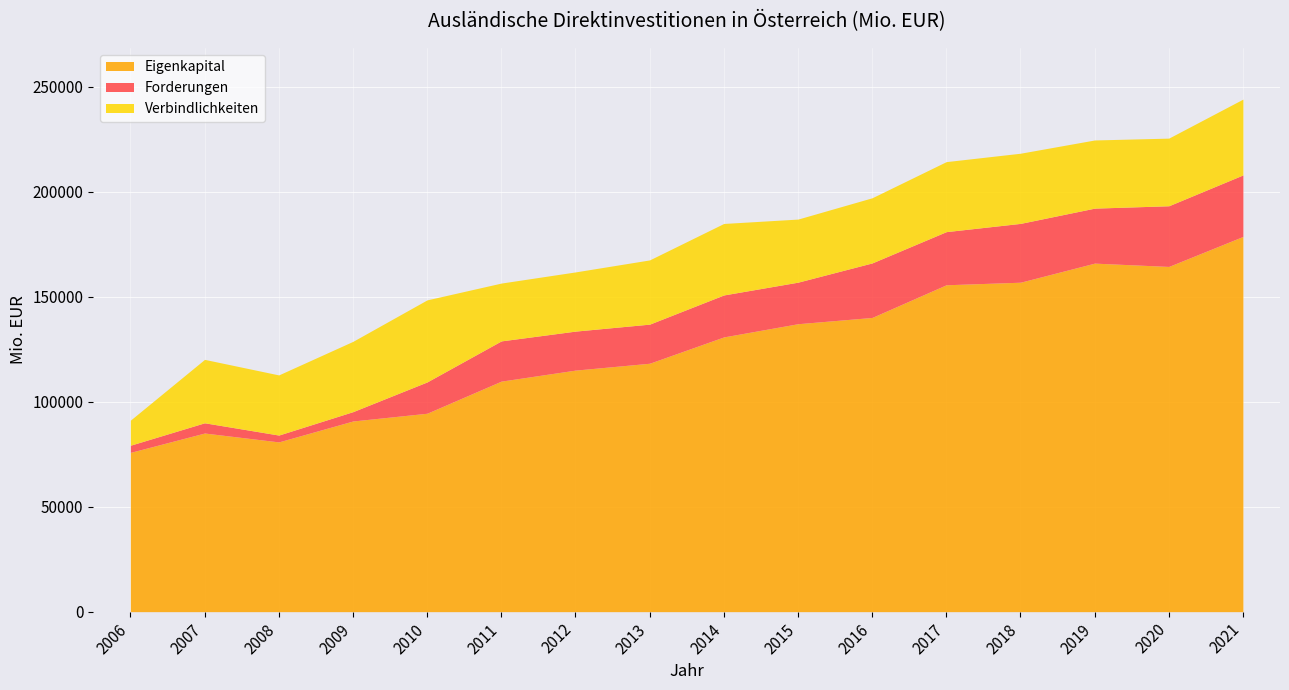

What is the average value of the Forderungen series?

18163